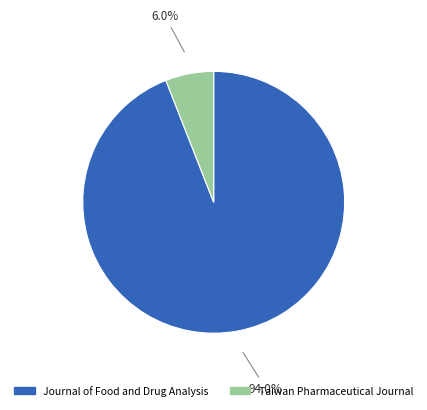

Which has a higher value, Taiwan Pharmaceutical Journal or Journal of Food and Drug Analysis?

Journal of Food and Drug Analysis